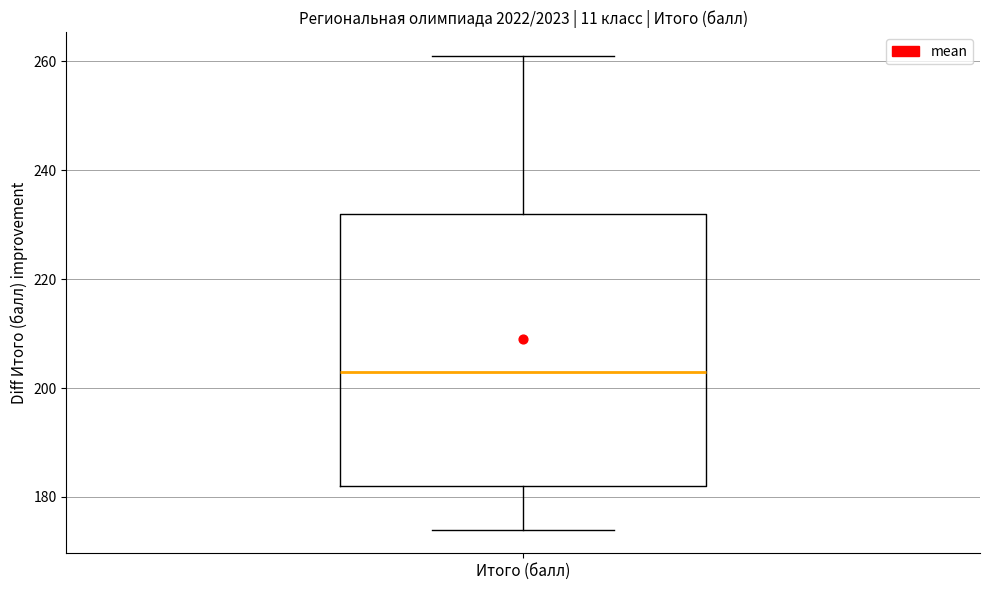

Read this box plot against the y-axis: the position of the median line, the range covered by the box, and the ends of both whiskers. The values are not printed on the chart, so give them approximately, as read against the axis.

median 204, box 182 to 232, whiskers 174 to 262